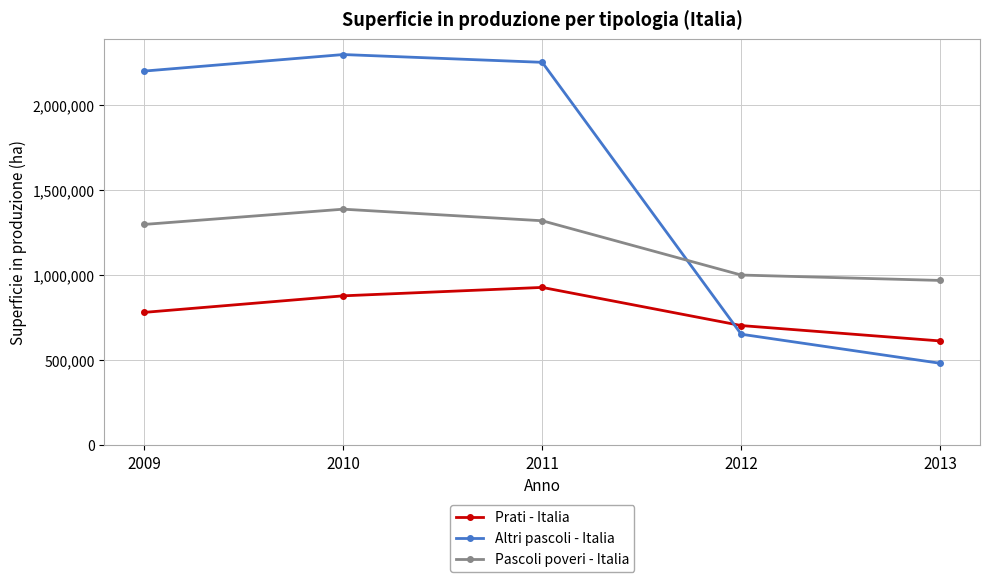

Is this an area chart (filled region under the line)?

No